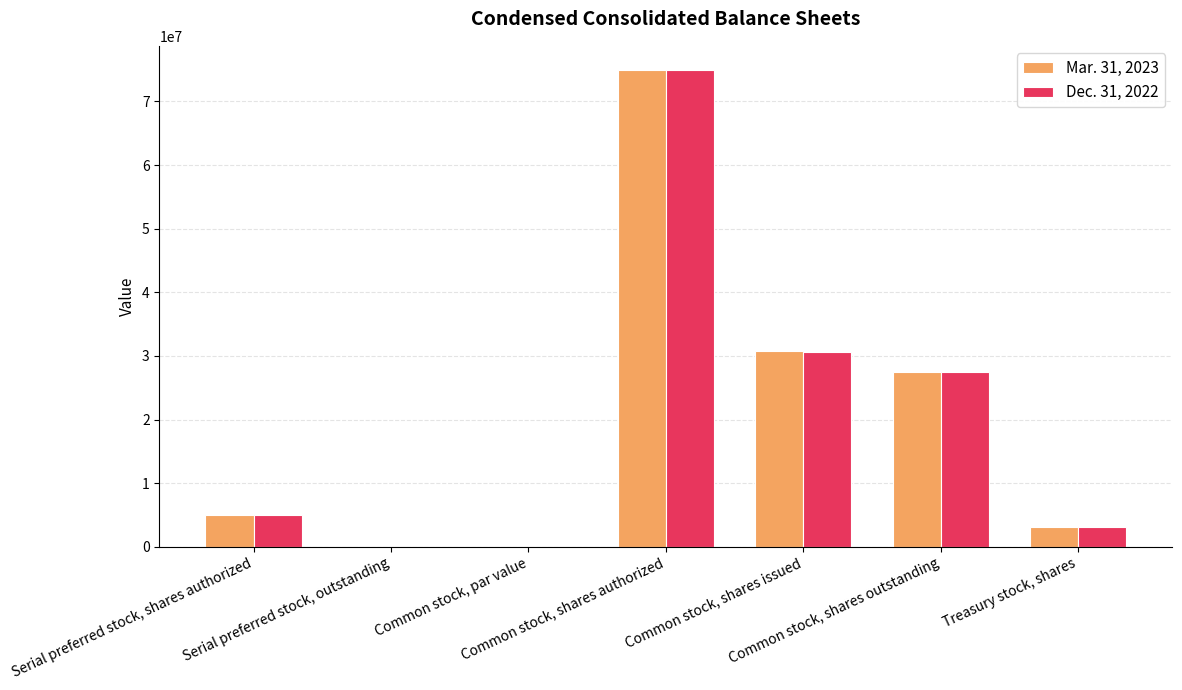

What is the sum of all Dec. 31, 2022 values?

141176000.0